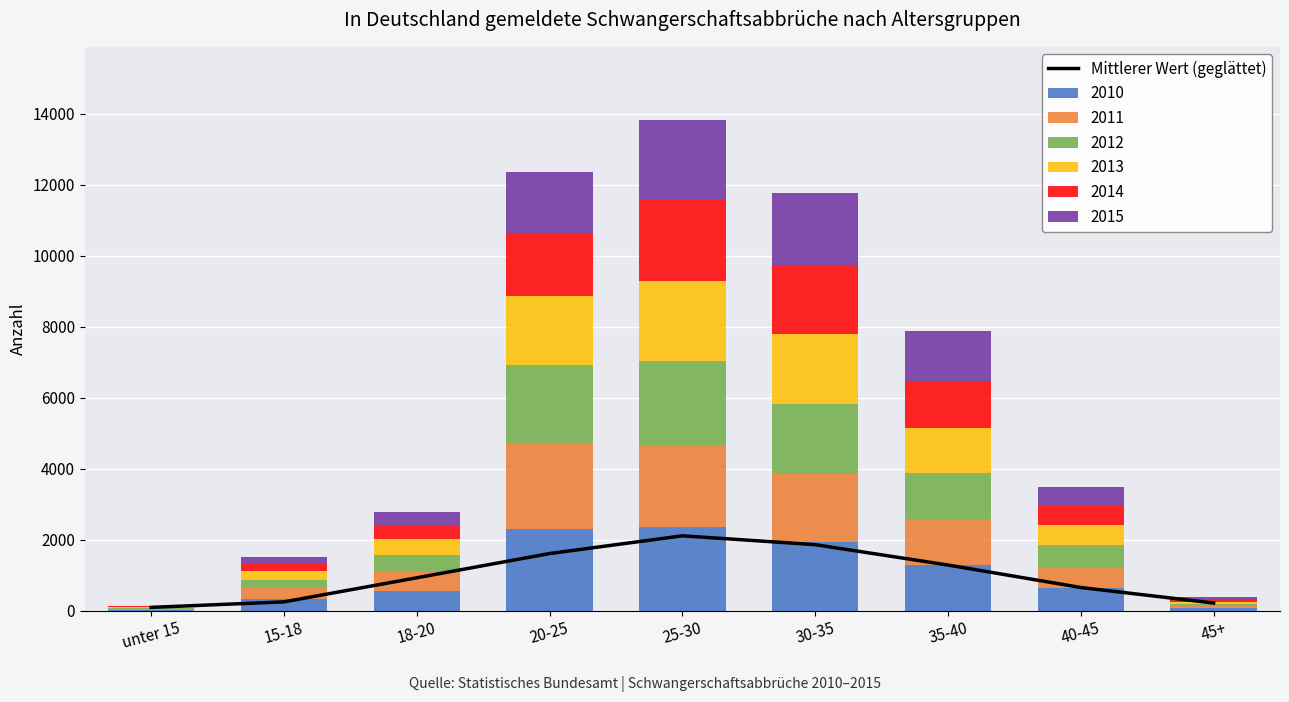

Between 40-45 and 20-25, which is larger?

20-25